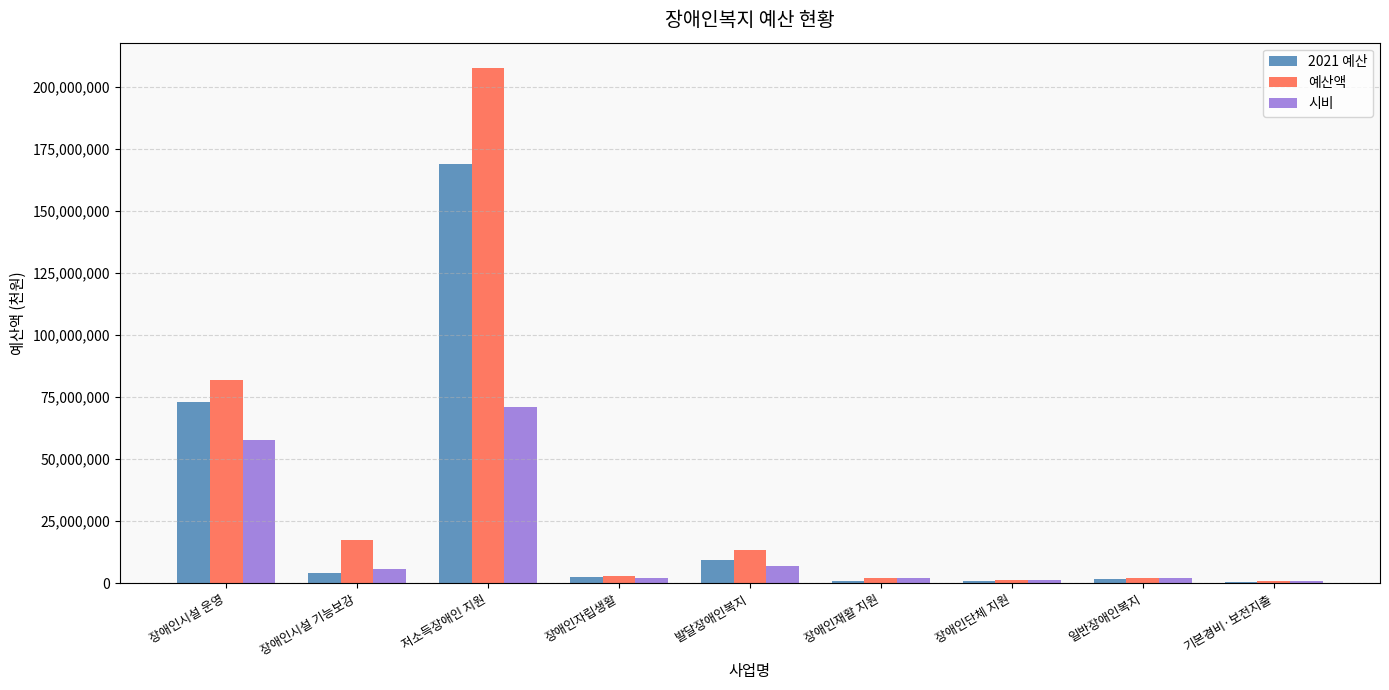

Which label corresponds to the largest value in the chart?

저소득장애인 지원